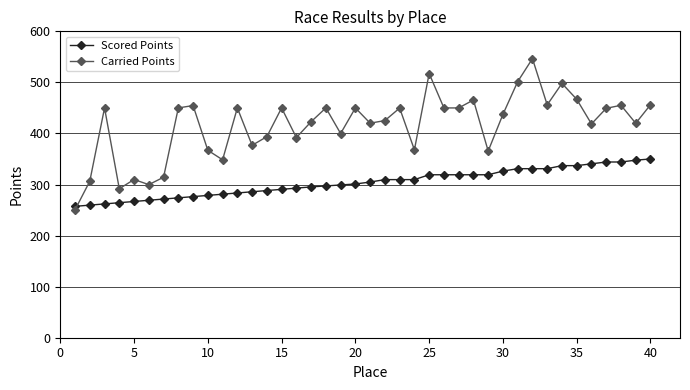

What is the value of the Carried Points point at the 31st from the left?

501.5